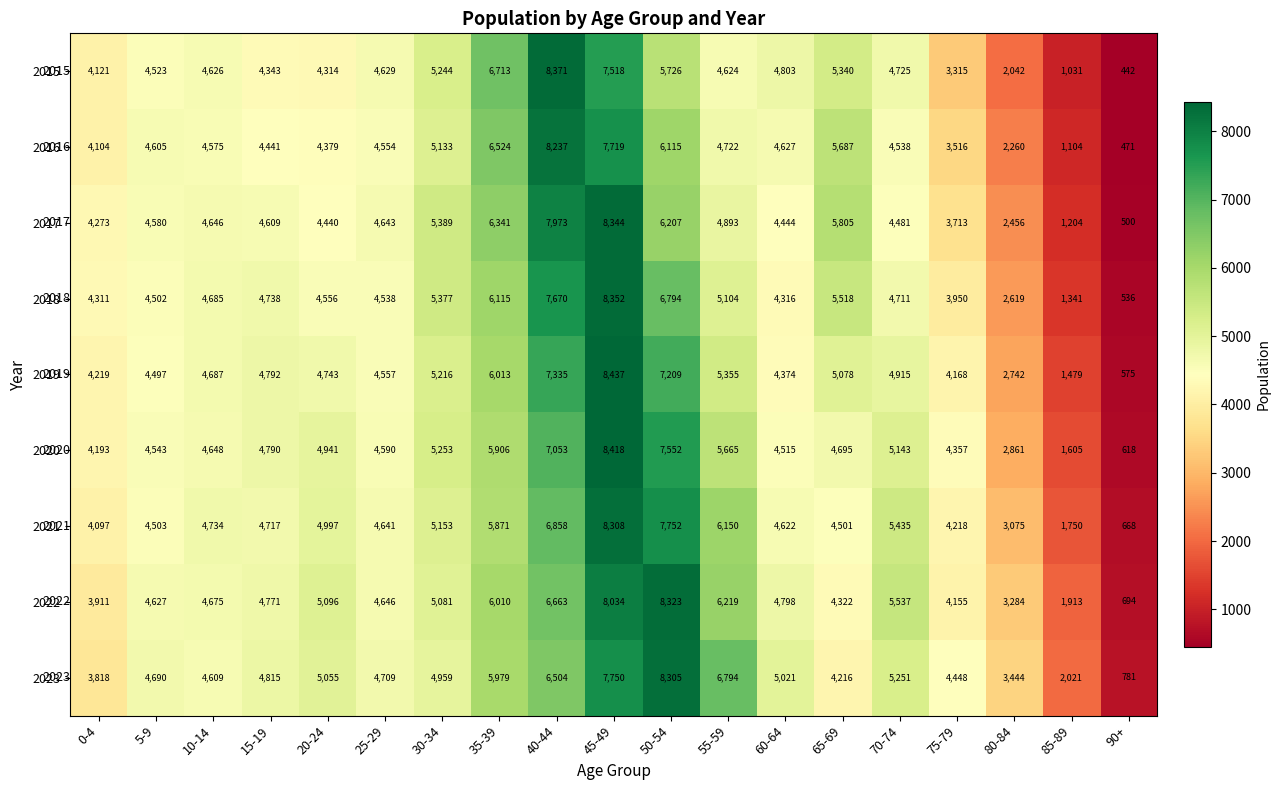

Read the 2022 value at 50-54.

8323